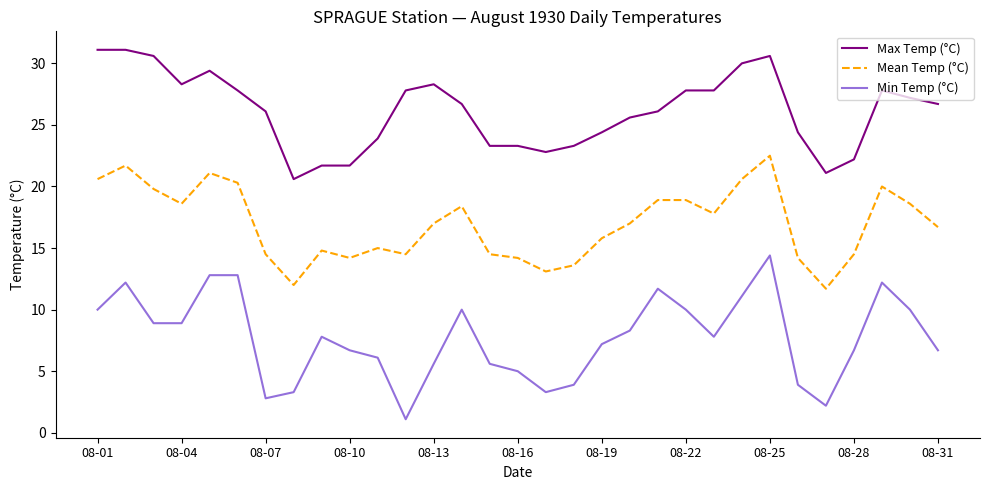

Rank the series by their maximum value, from highest to lowest.

Max Temp (°C), Mean Temp (°C), Min Temp (°C)